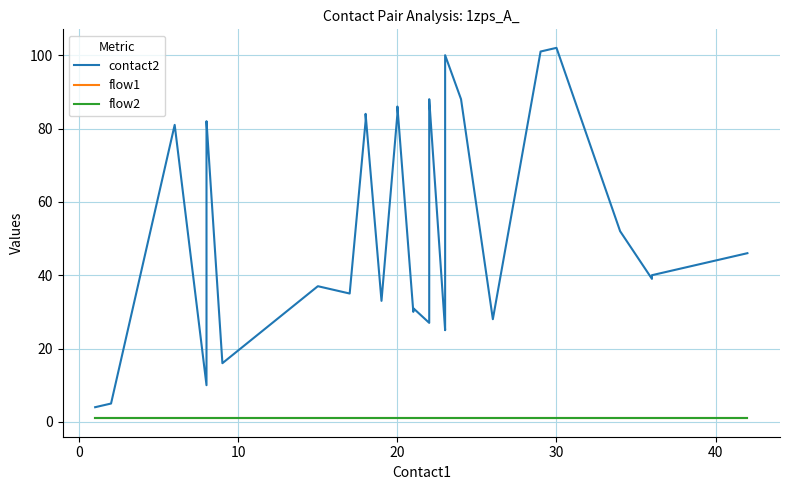

True or false: contact2 and flow1 cross at least once.

False